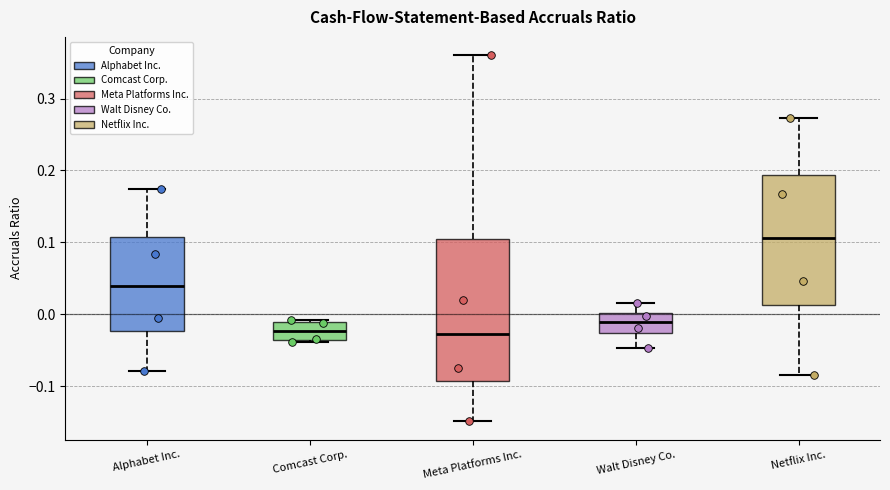

Reading left to right, transcribe this box plot: for each box, give where its median line is, the range the box spans, and where its two whiskers end, as read against the y-axis. The values are not printed on the chart, so give them approximately, as read against the axis.

Alphabet Inc.: median 0.04, box -0.02 to 0.11, whiskers -0.08 to 0.17
Comcast Corp.: median -0.02, box -0.04 to -0.01, whiskers -0.04 (just below the box's lower edge) to -0.01
Meta Platforms Inc.: median -0.03, box -0.09 to 0.10, whiskers -0.15 to 0.36
Walt Disney Co.: median -0.01, box -0.03 to 0.00, whiskers -0.05 to 0.02
Netflix Inc.: median 0.11, box 0.01 to 0.19, whiskers -0.08 to 0.27